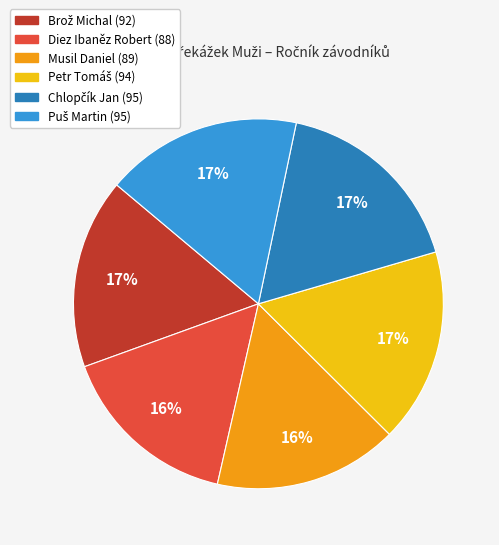

What percentage is the Musil Daniel slice, to the nearest percent?

16%